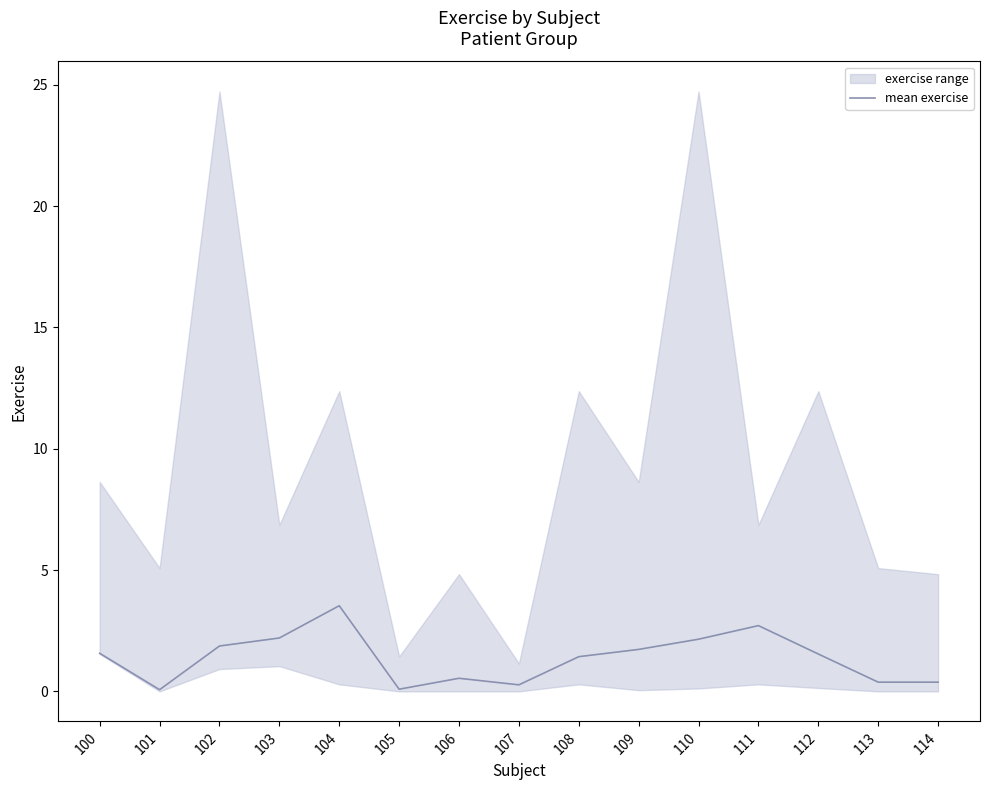

Which label corresponds to the largest value in the chart?

104